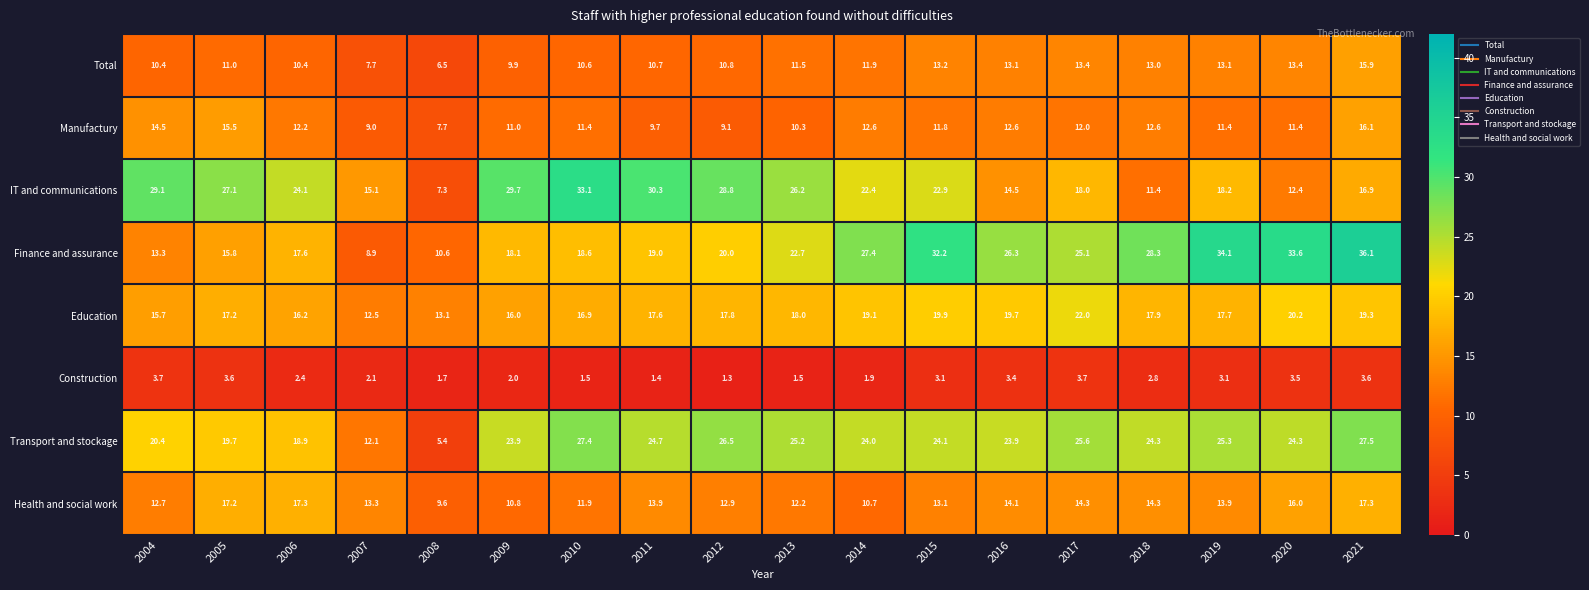

Count the number of data series in this chart.

8